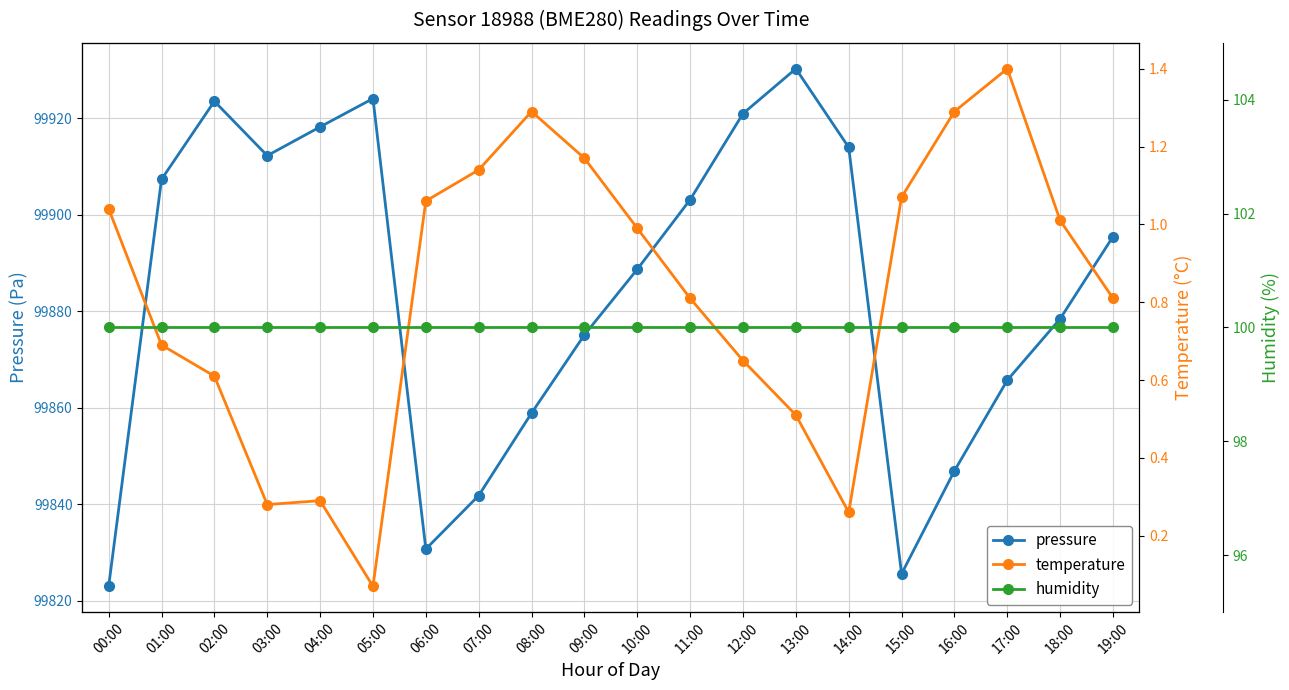

How many data points in pressure are less than 99895?

10